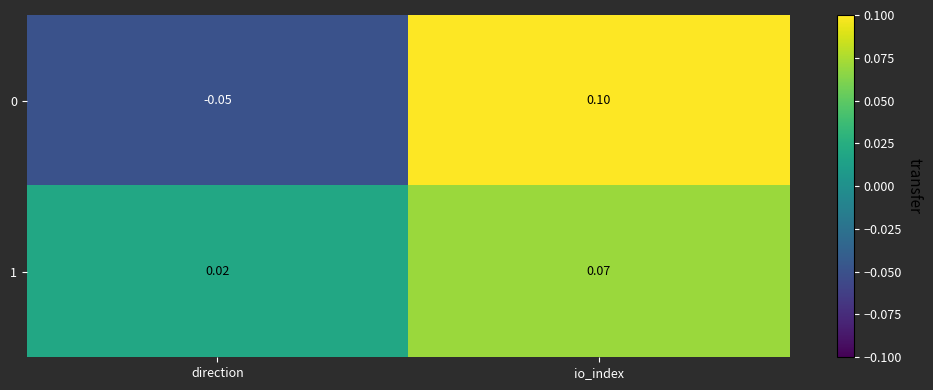

At which category is the sum across all series the highest?

io_index